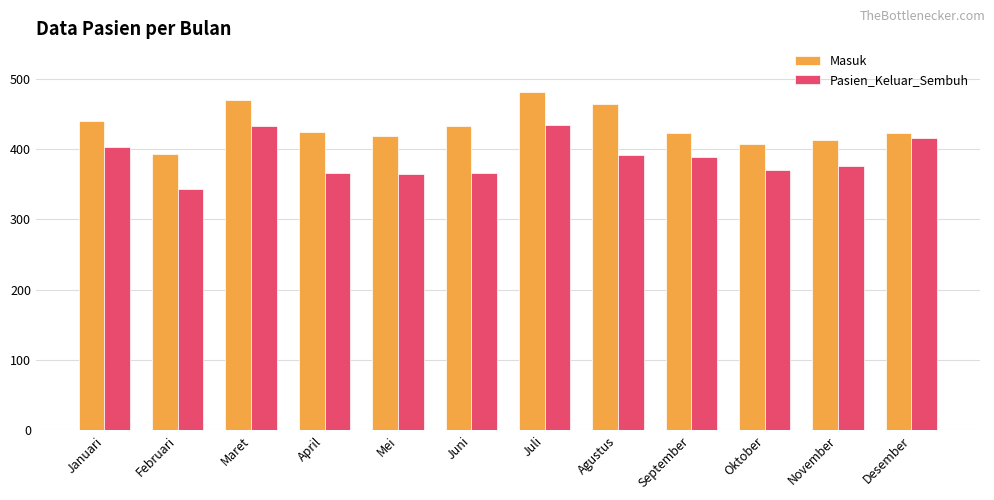

What is the approximate value of Pasien_Keluar_Sembuh at November, to the nearest 5?

375